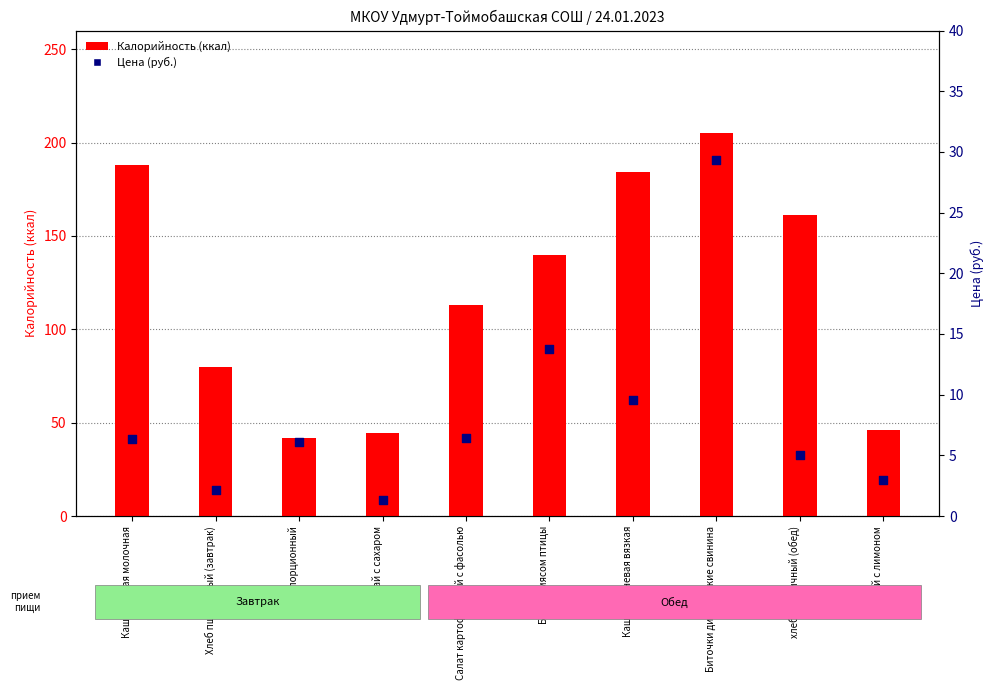

Which series contains the lowest Y value?

Цена (руб.)